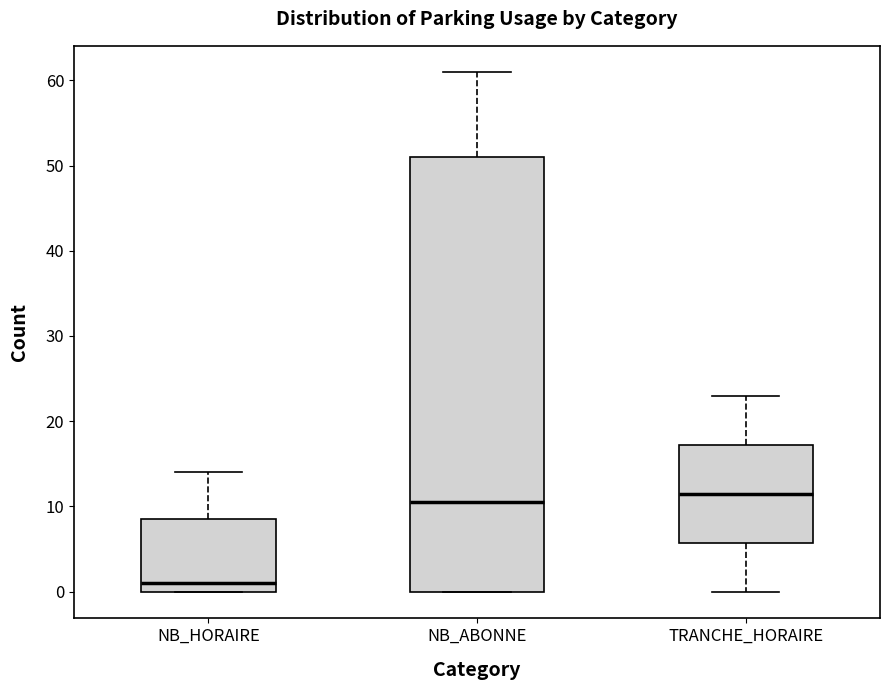

Reading left to right, read every box against the y-axis: the position of its median line, the range the box covers, and the ends of its whiskers. The values are not printed on the chart, so give them approximately, as read against the axis.

NB_HORAIRE: median 1, box 0 to 9, whiskers 0 to 14
NB_ABONNE: median 11, box 0 to 51, whiskers 0 to 61
TRANCHE_HORAIRE: median 12, box 6 to 17, whiskers 0 to 23